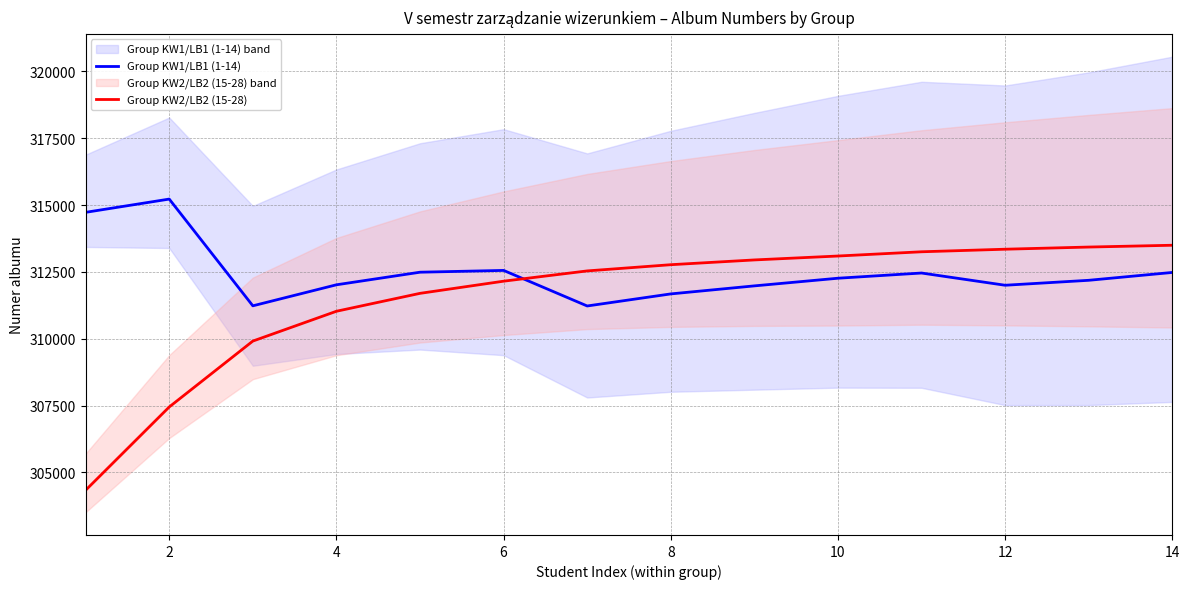

What is the sum of the Group KW1/LB1 (1-14) values at 10 and 2?

627485.0